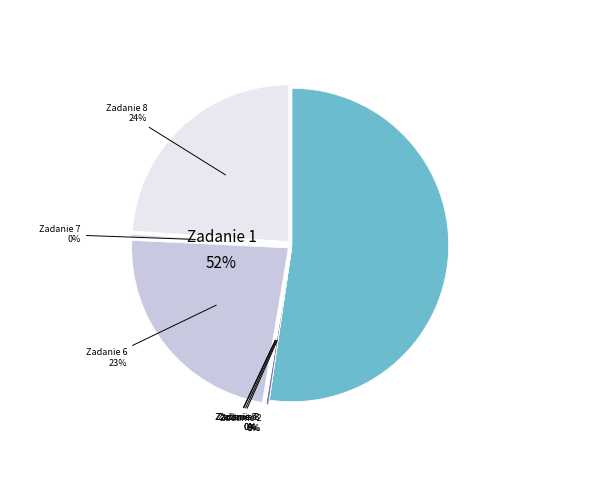

How many slices are in this pie chart?

8